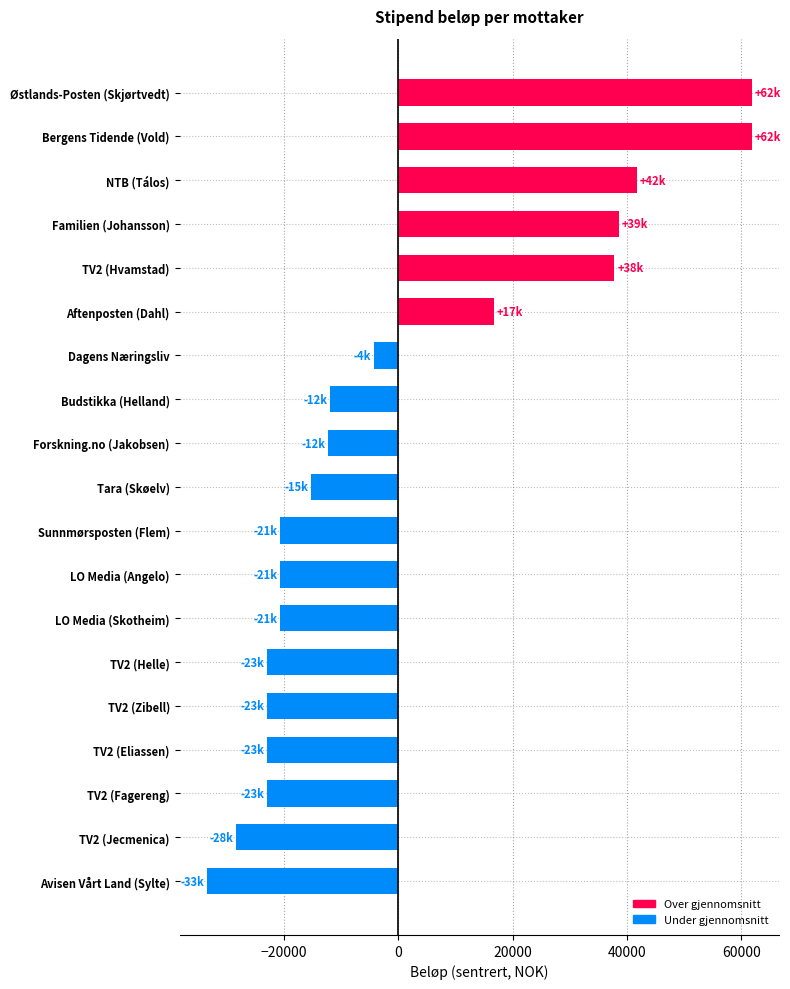

What value does the data have at Forskning.no (Jakobsen)?

-12219.6